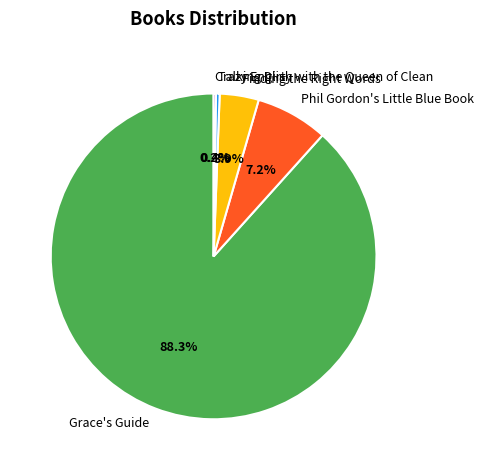

What percentage is the Phil Gordon's Little Blue Book slice, to the nearest percent?

7%